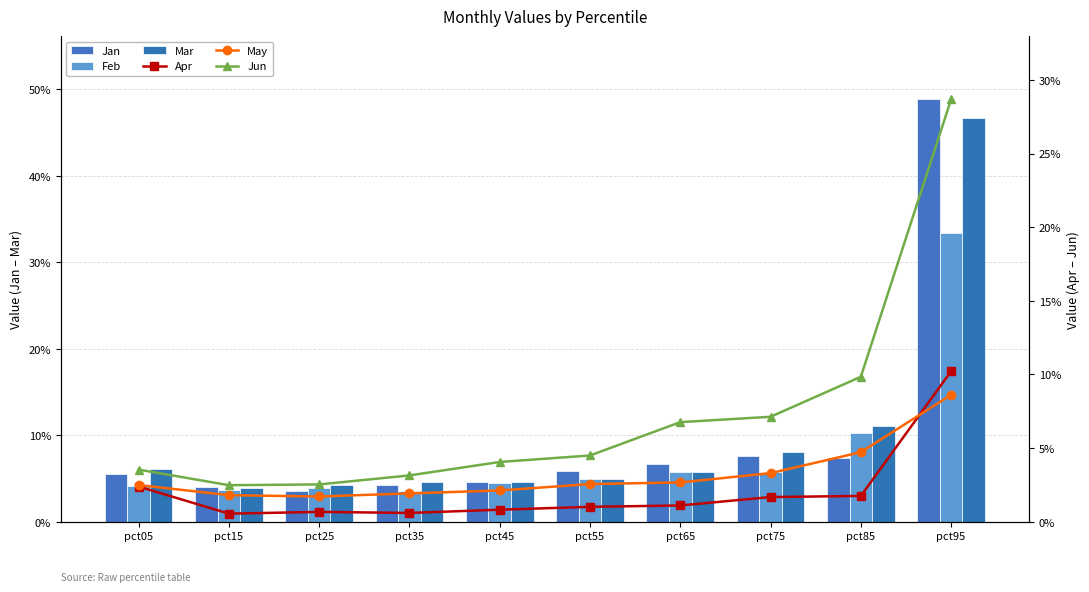

How many groups of bars are there?

10